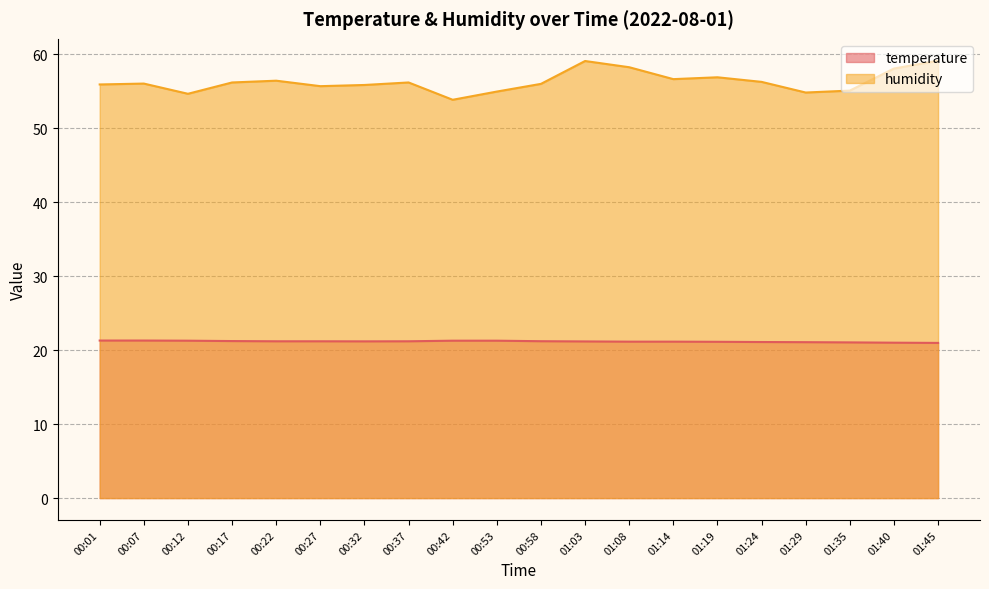

At which label does humidity reach its peak?

01:45